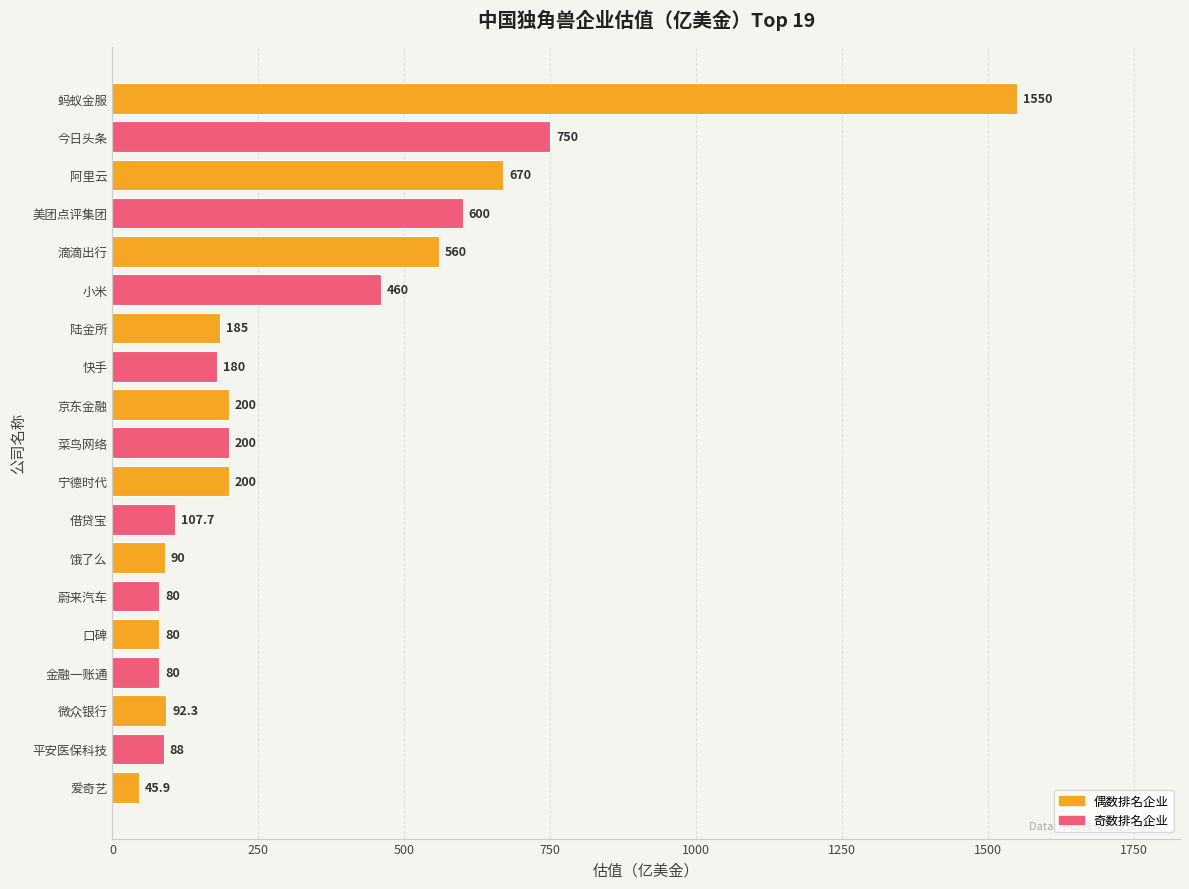

Which category has the lowest value across all series?

爱奇艺